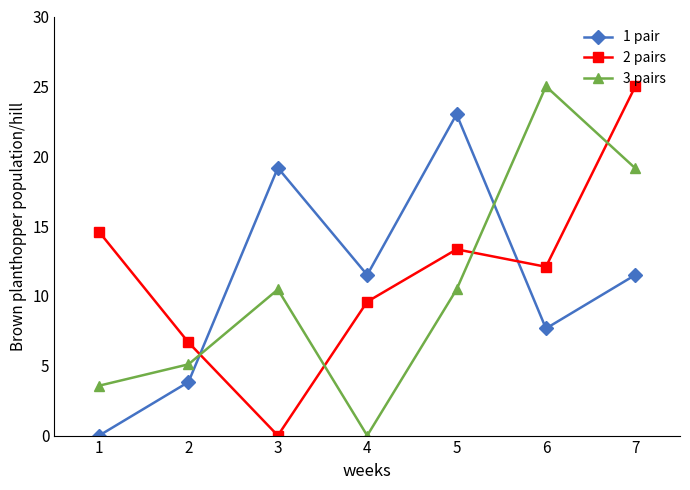

What is the spread (max minus min) of values at 2?

2.8